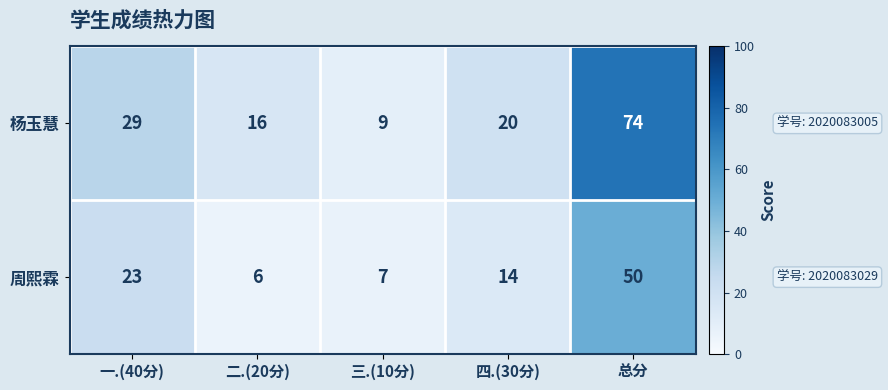

The value of 杨玉慧 at 三.(10分) is 13. True or false?

False